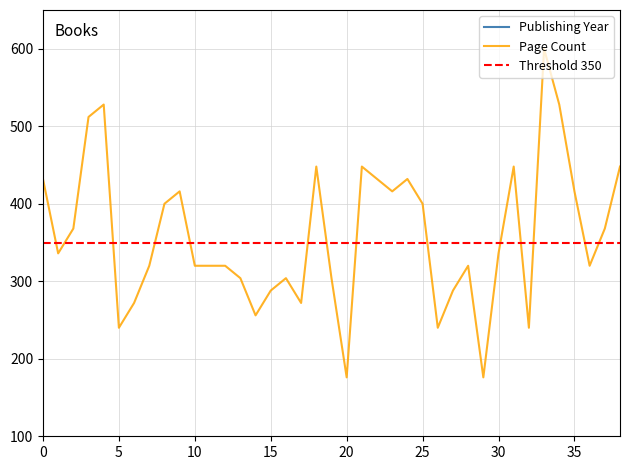

What is the difference between the maximum and minimum values in the pageCount series?

424